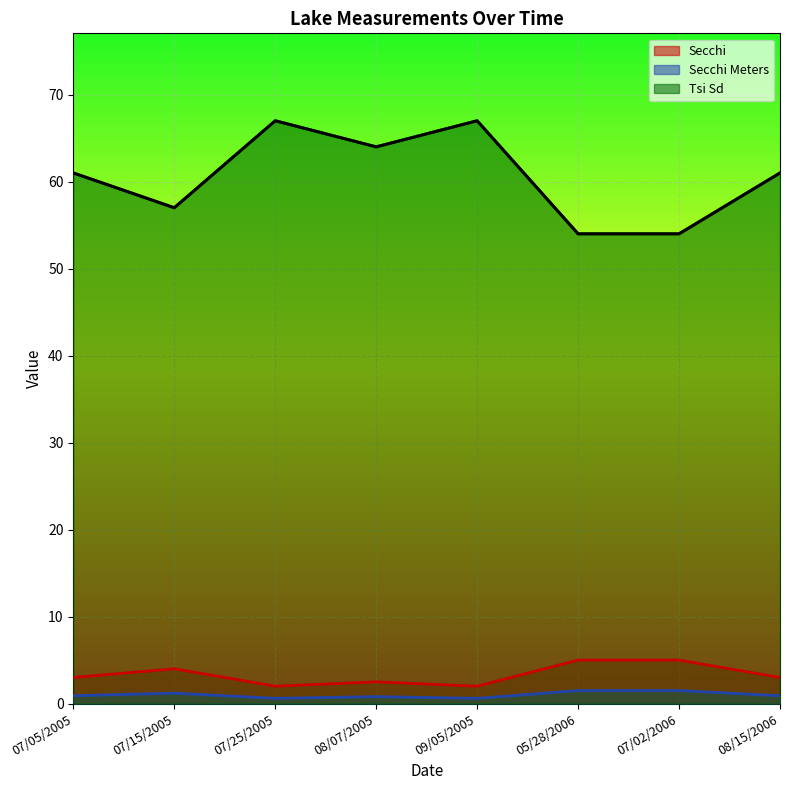

What is the minimum value shown in the chart?

0.6